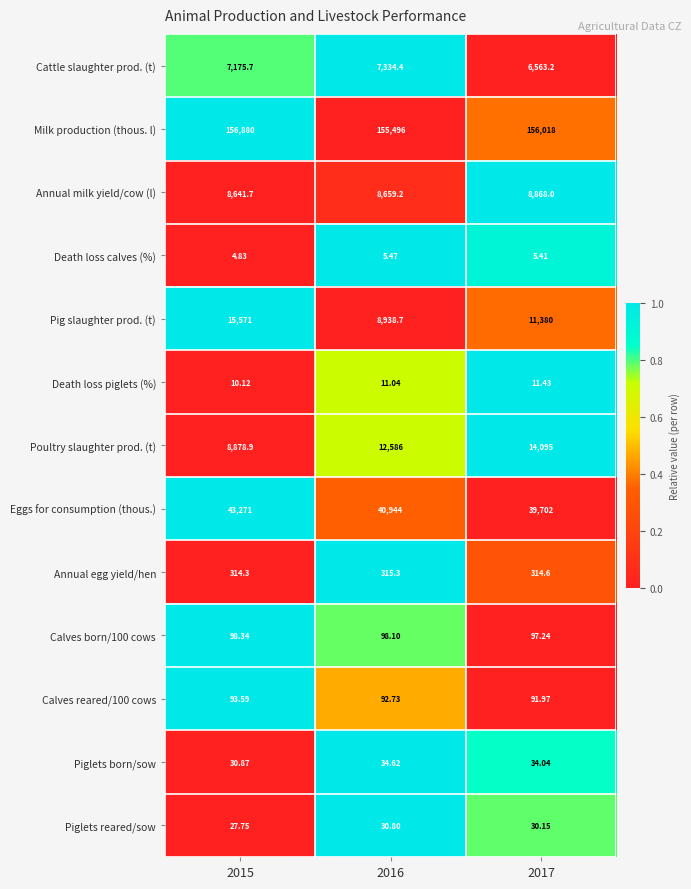

At which category is the sum across all series the highest?

2015